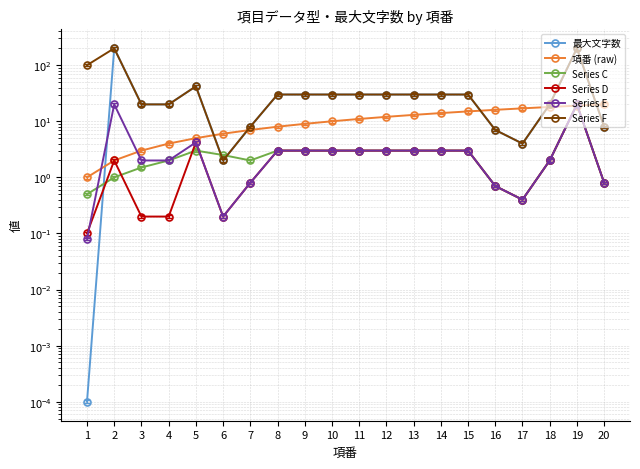

The Series E series shows 0.2 at 6. True or false?

True